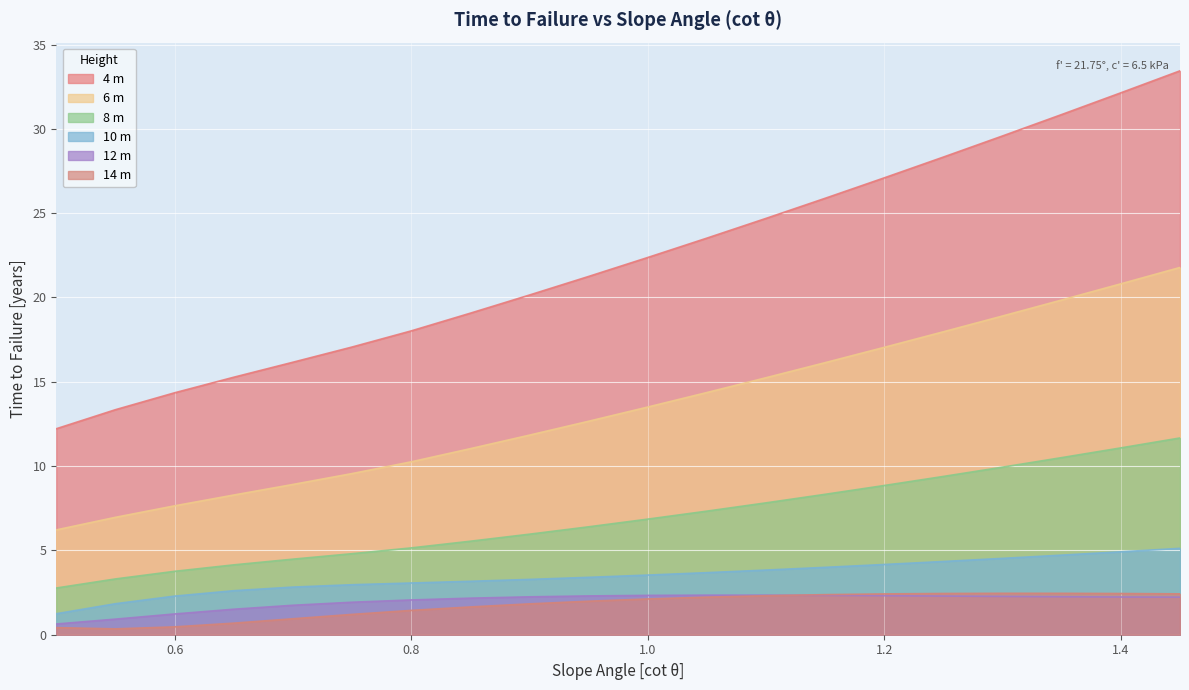

What is the sum of all 10 m values?

69.5